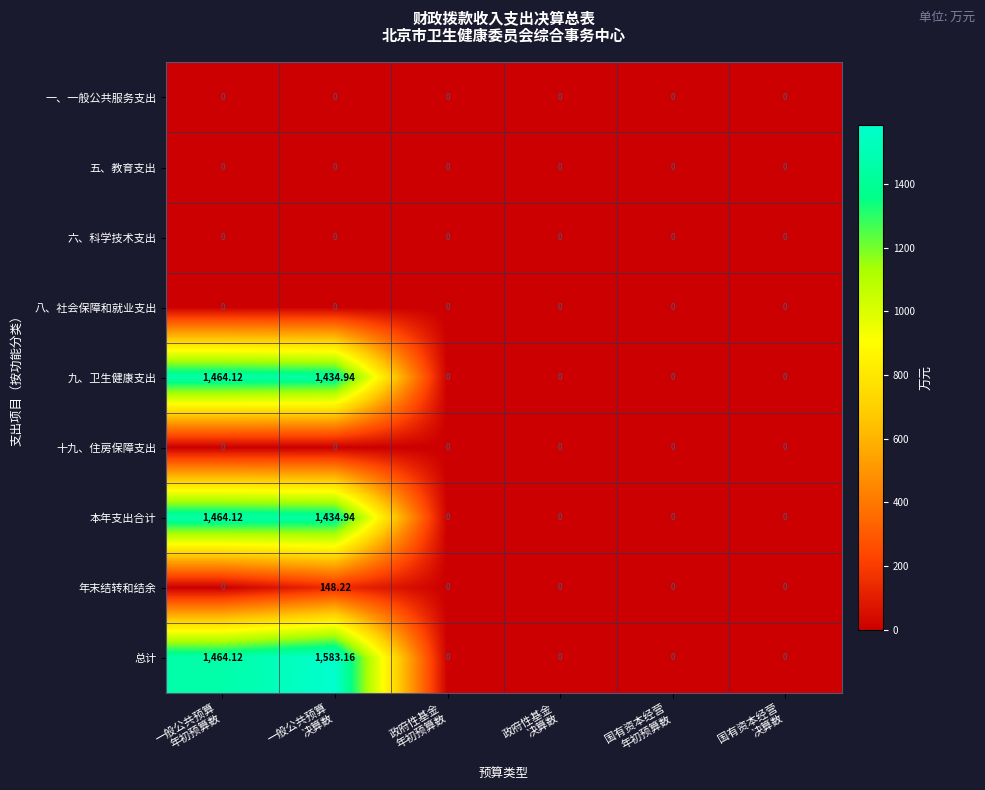

Count the number of categories in the chart.

6